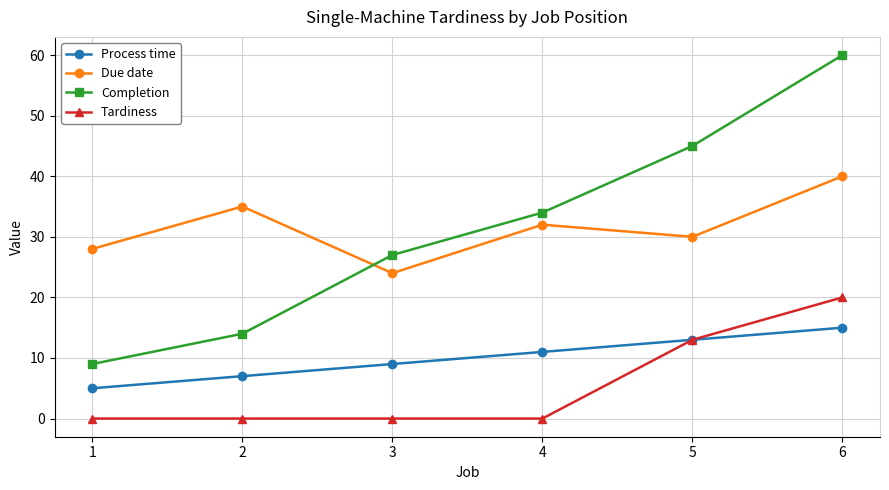

What is the difference between the maximum and minimum values in the Tardiness series?

20